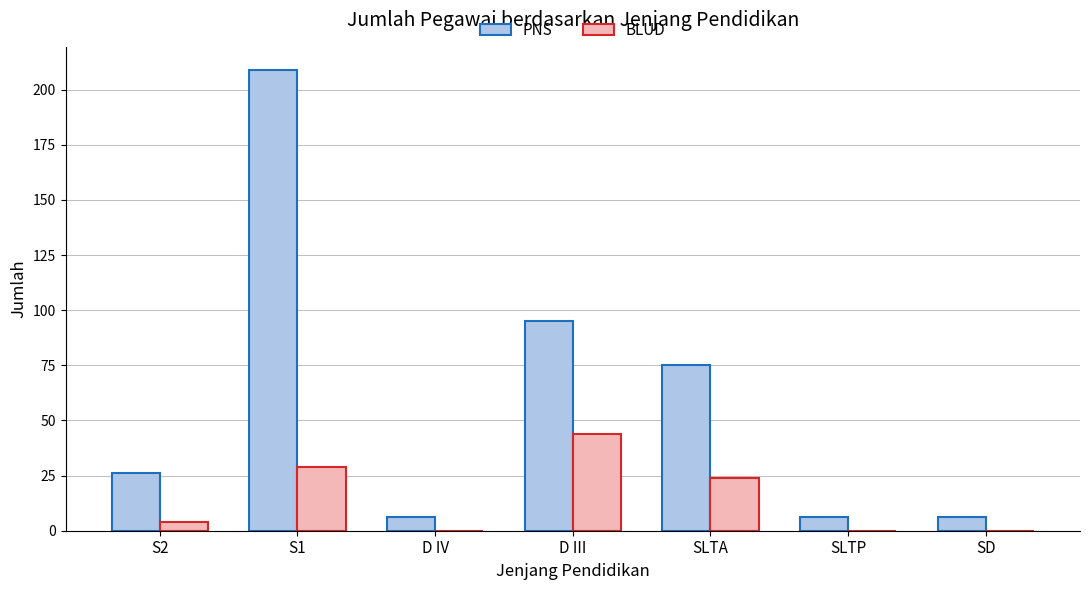

Which category has the highest value in the PNS series?

S1